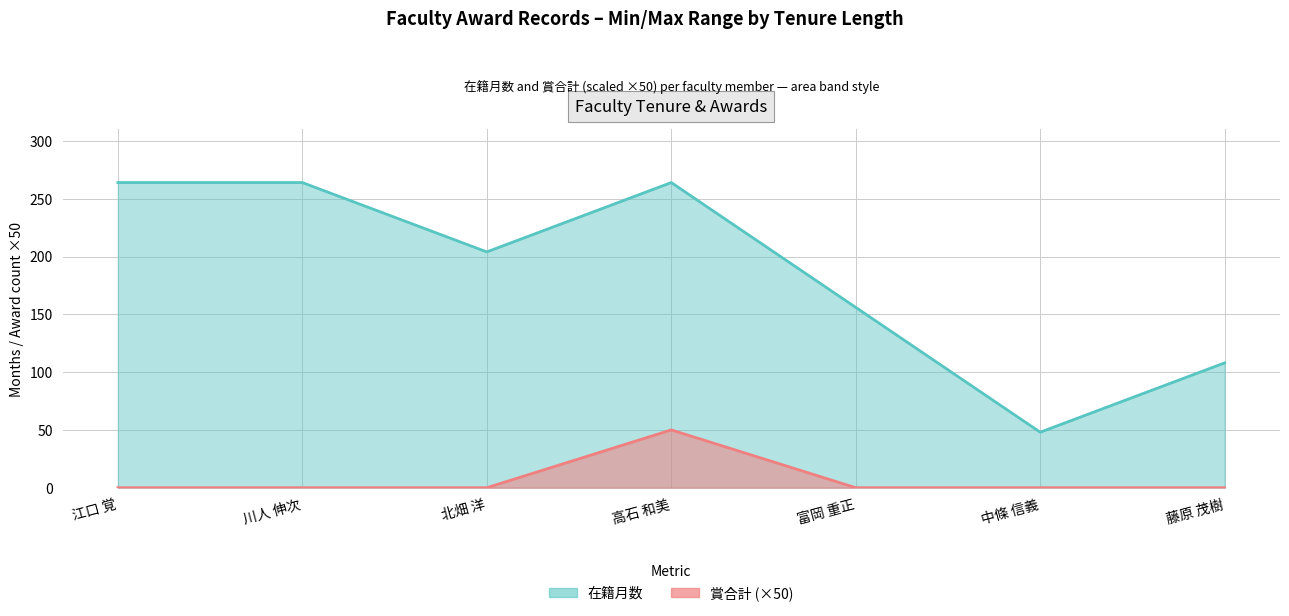

Does the chart have visible grid lines?

Yes